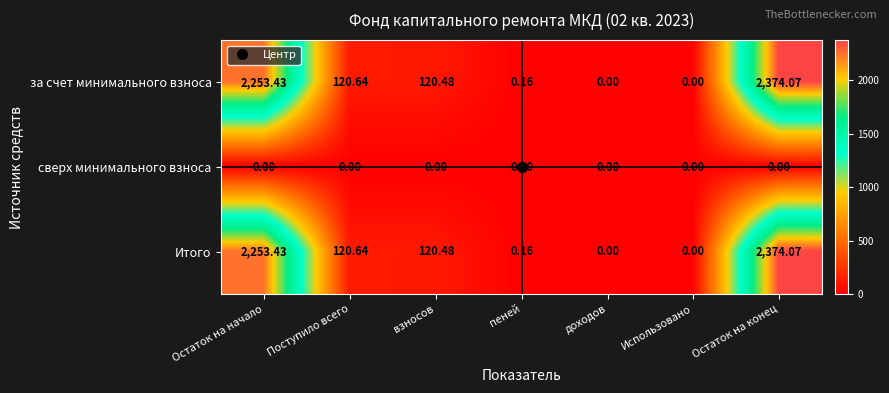

Is the value of сверх минимального взноса at Остаток на конец greater than the value of за счет минимального взноса at пеней?

No